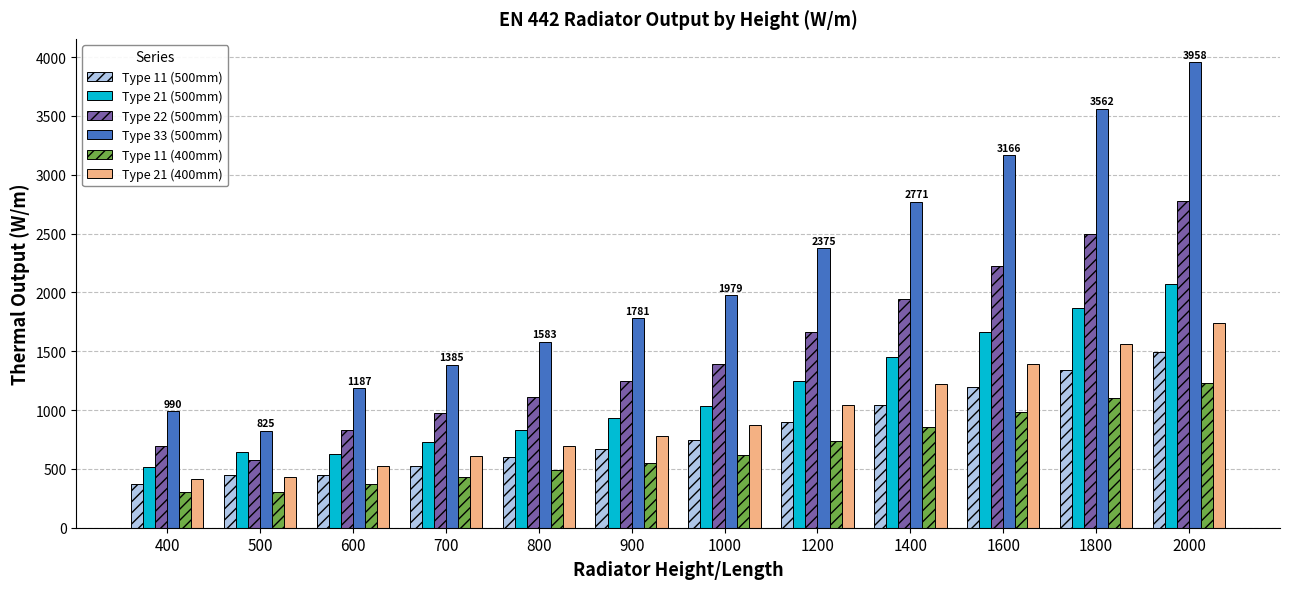

What is the difference between the second highest and second lowest values in the Type 11 (500mm) series?

895